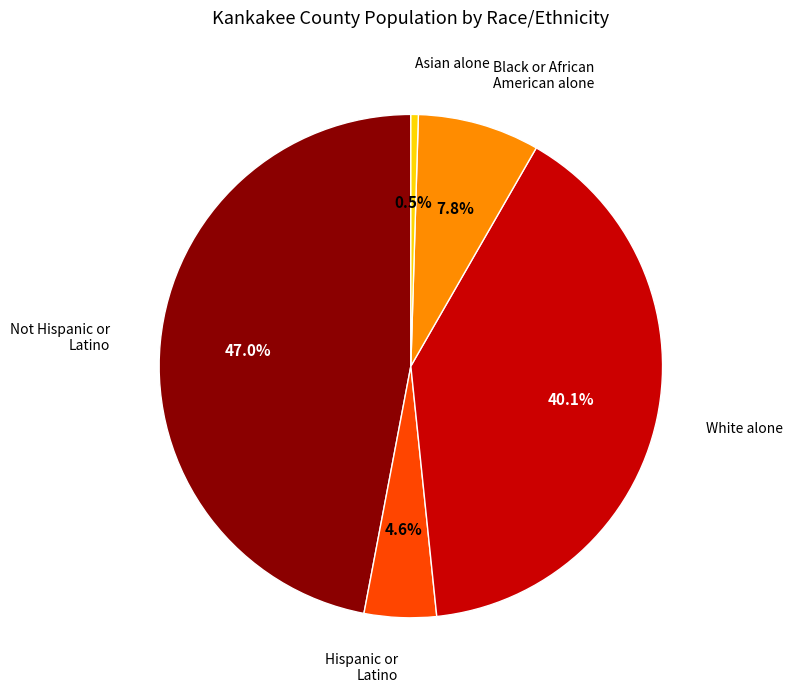

Is there a majority slice in this chart?

No